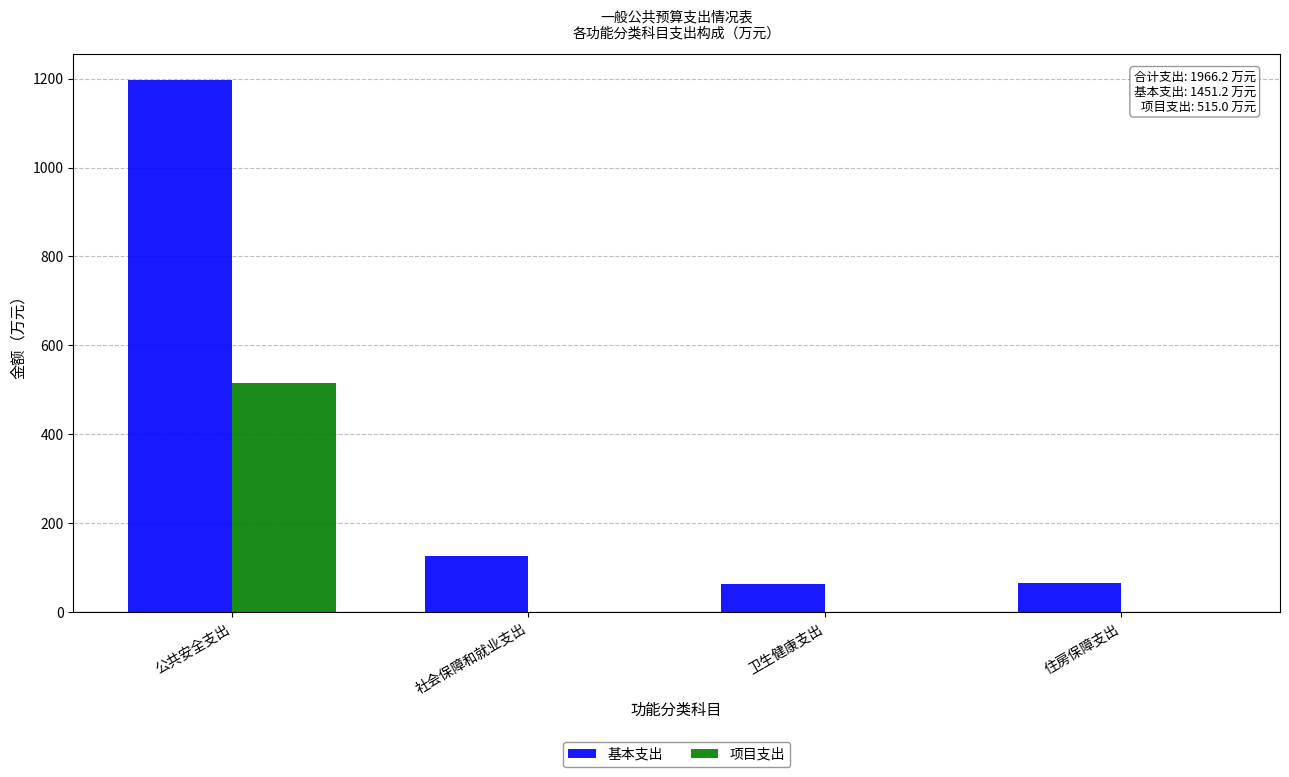

Which category has the highest value in the 基本支出 series?

公共安全支出